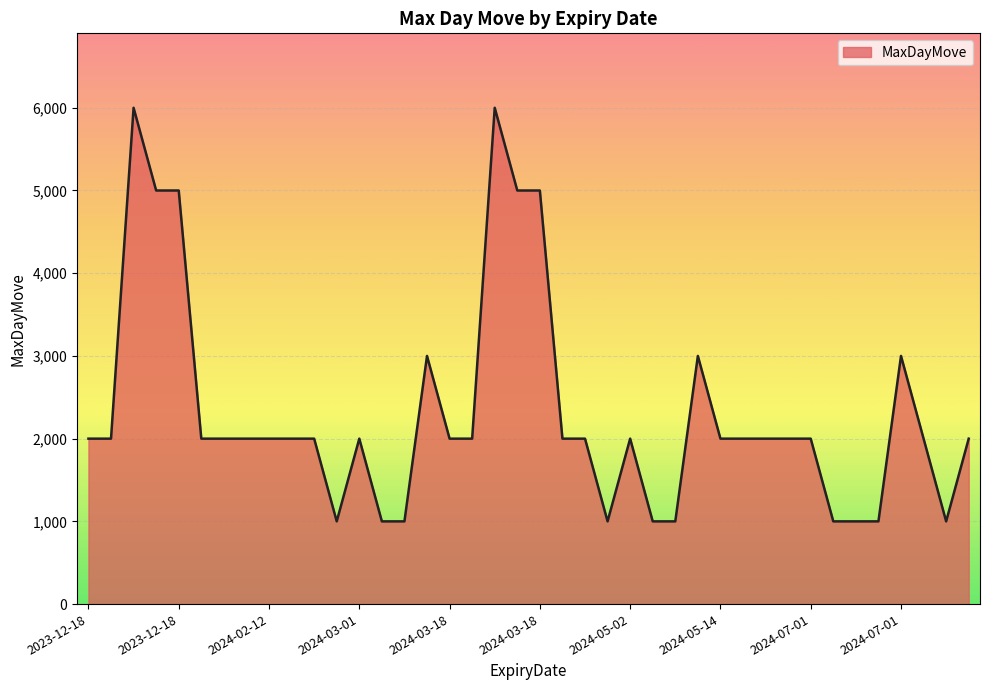

How many values are below 2000?

10